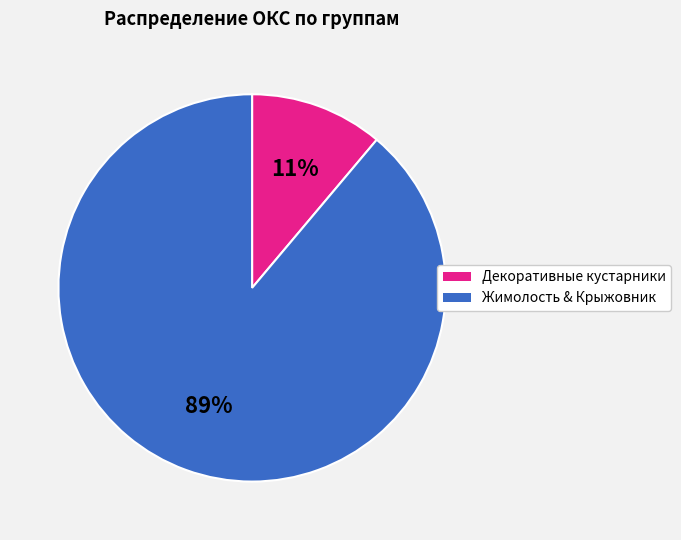

Is there a majority slice in this chart?

Yes